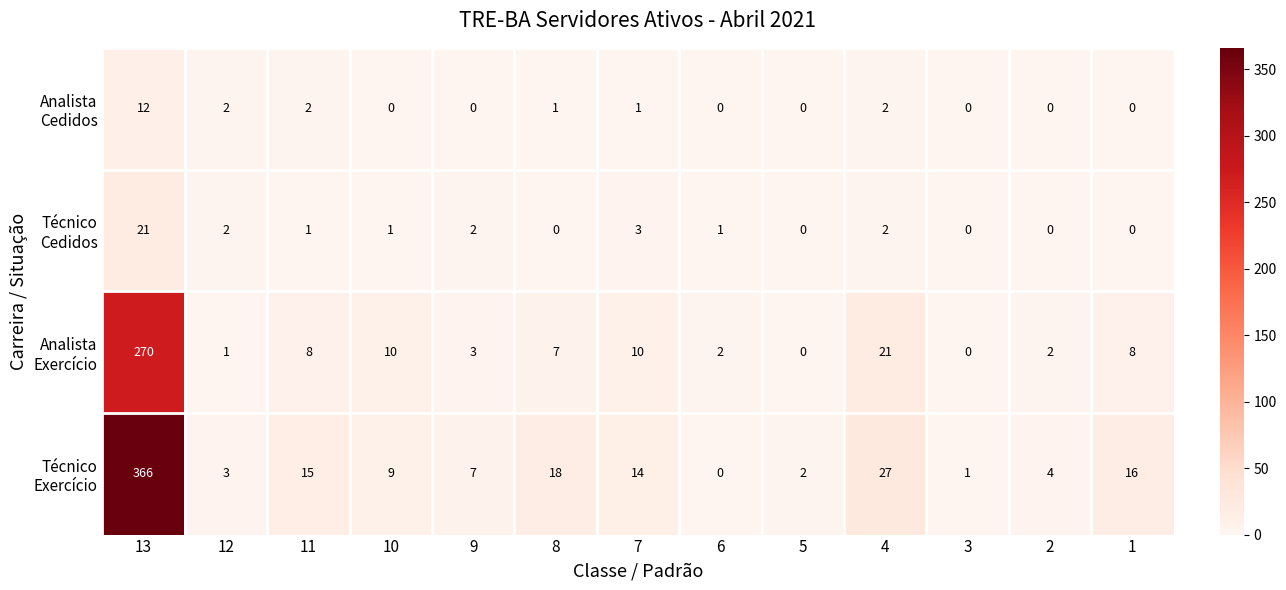

What is the total value across all series at 11?

26